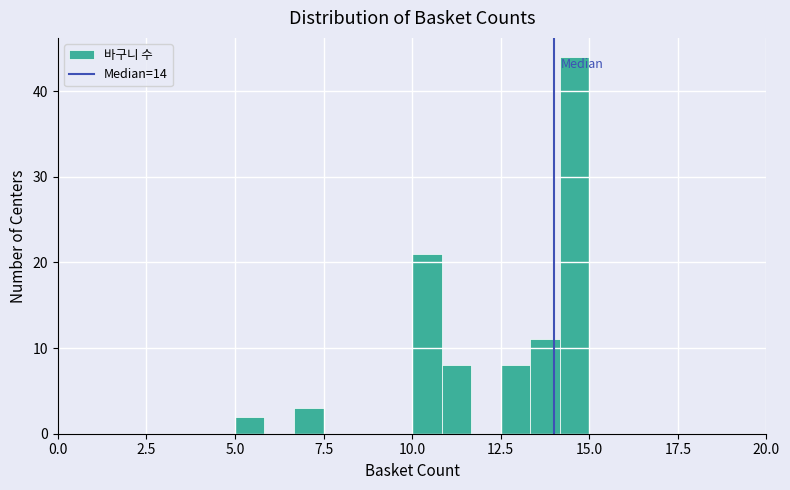

Around what value on the x-axis is the tallest bar? Give the approximate position of its centre, as read against the axis.

14.5